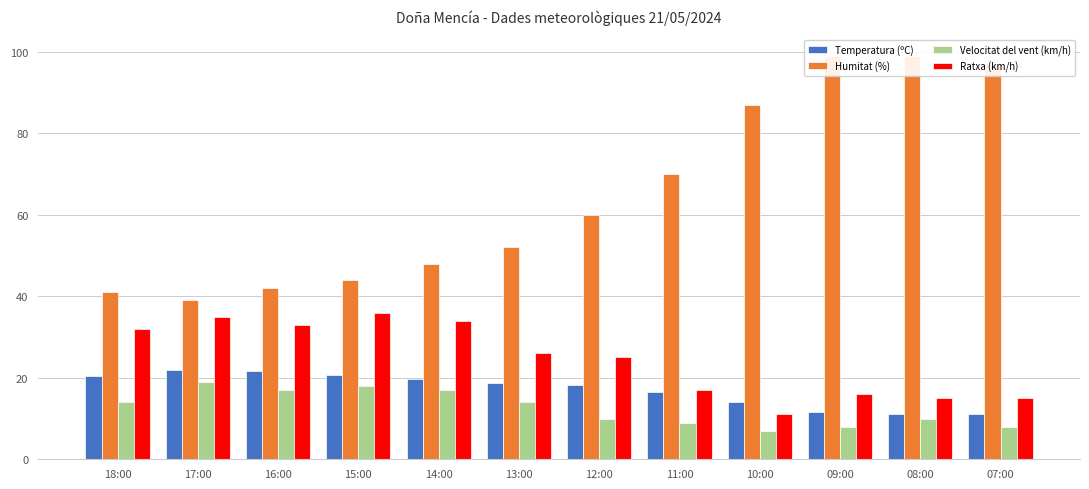

How many series are shown in this chart?

4